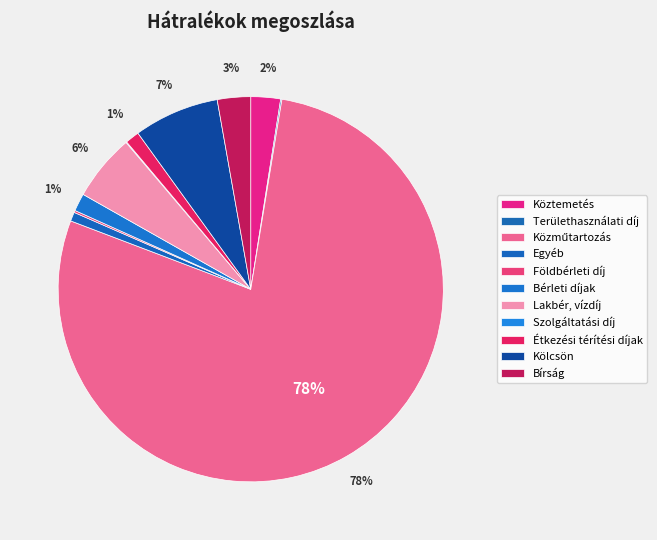

To the nearest percent, what portion does Bírság represent?

3%